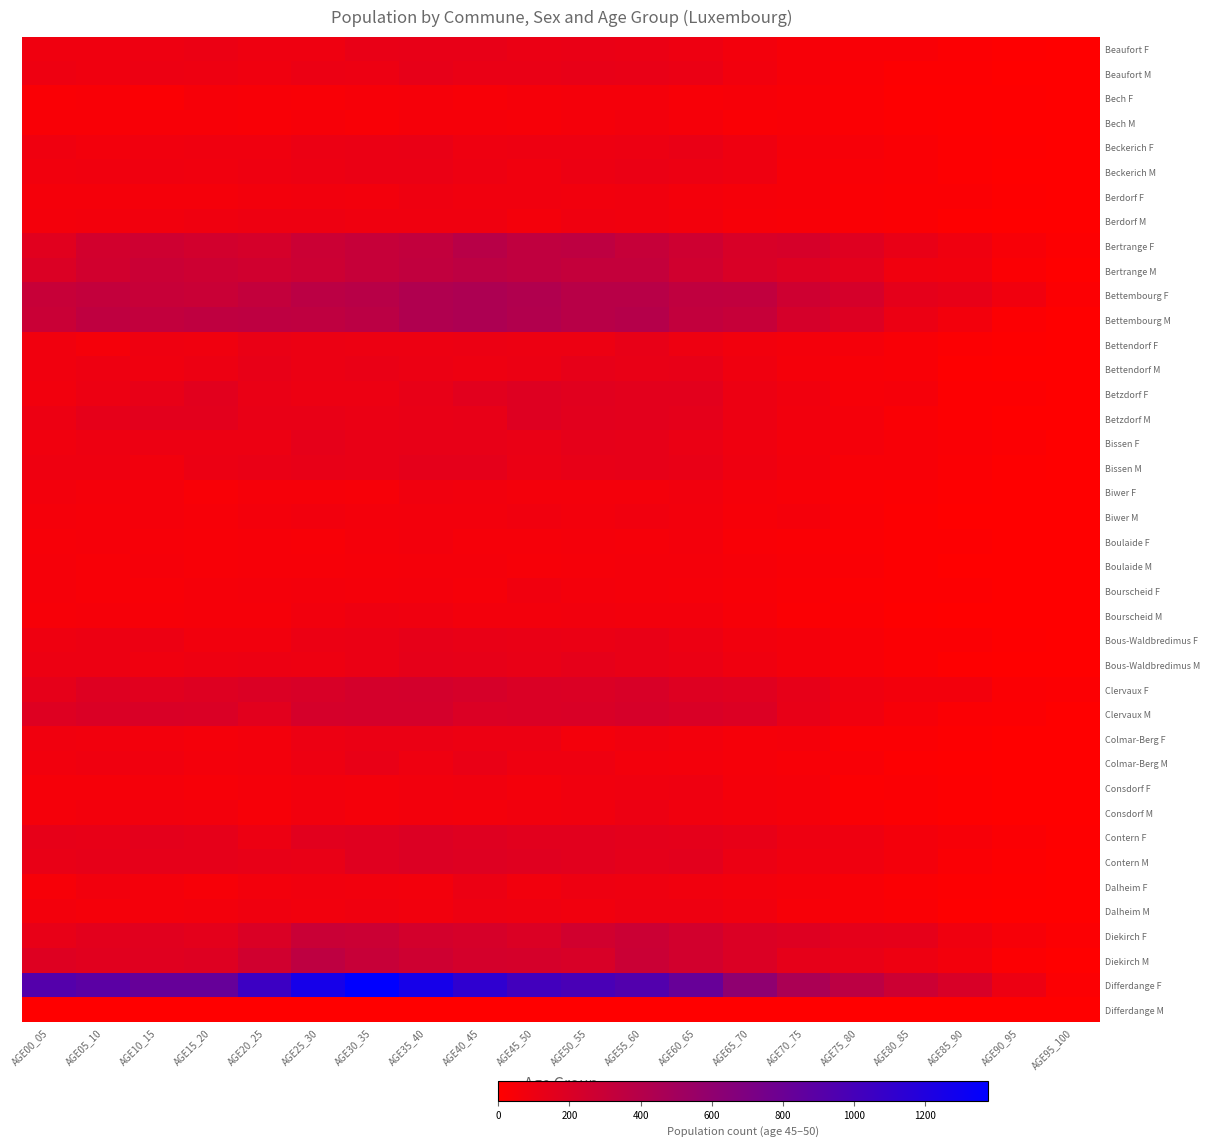

At how many categories does at least one series exceed 196?

18